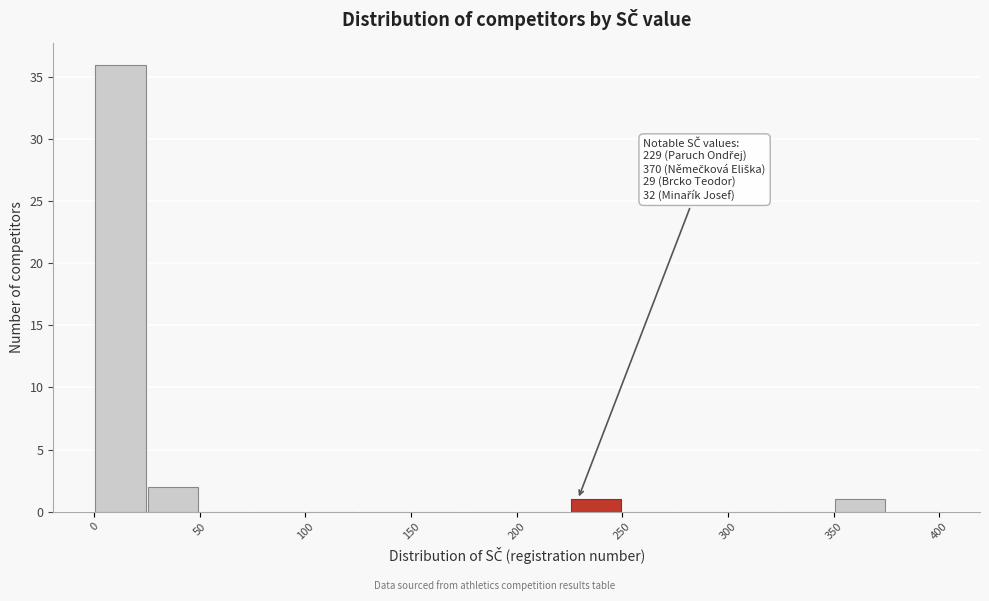

Over which range of the x-axis is the bar tallest?

0 to 25